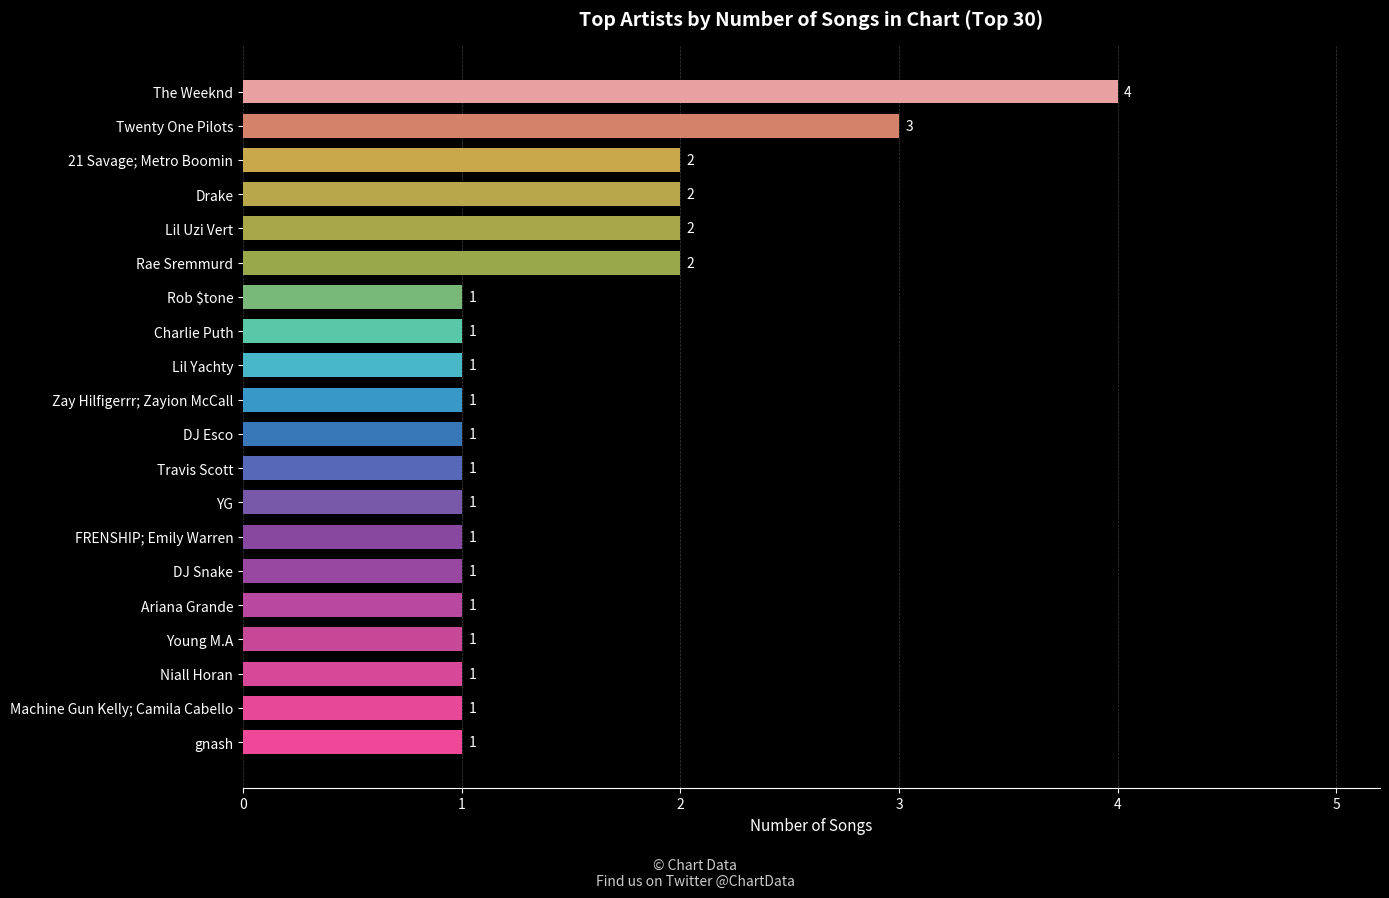

Reading bottom to top, extract all data points from this chart.

gnash=1	Machine Gun Kelly; Camila Cabello=1	Niall Horan=1	Young M.A=1	Ariana Grande=1	DJ Snake=1	FRENSHIP; Emily Warren=1	YG=1	Travis Scott=1	DJ Esco=1	Zay Hilfigerrr; Zayion McCall=1	Lil Yachty=1	Charlie Puth=1	Rob $tone=1	Rae Sremmurd=2	Lil Uzi Vert=2	Drake=2	21 Savage; Metro Boomin=2	Twenty One Pilots=3	The Weeknd=4